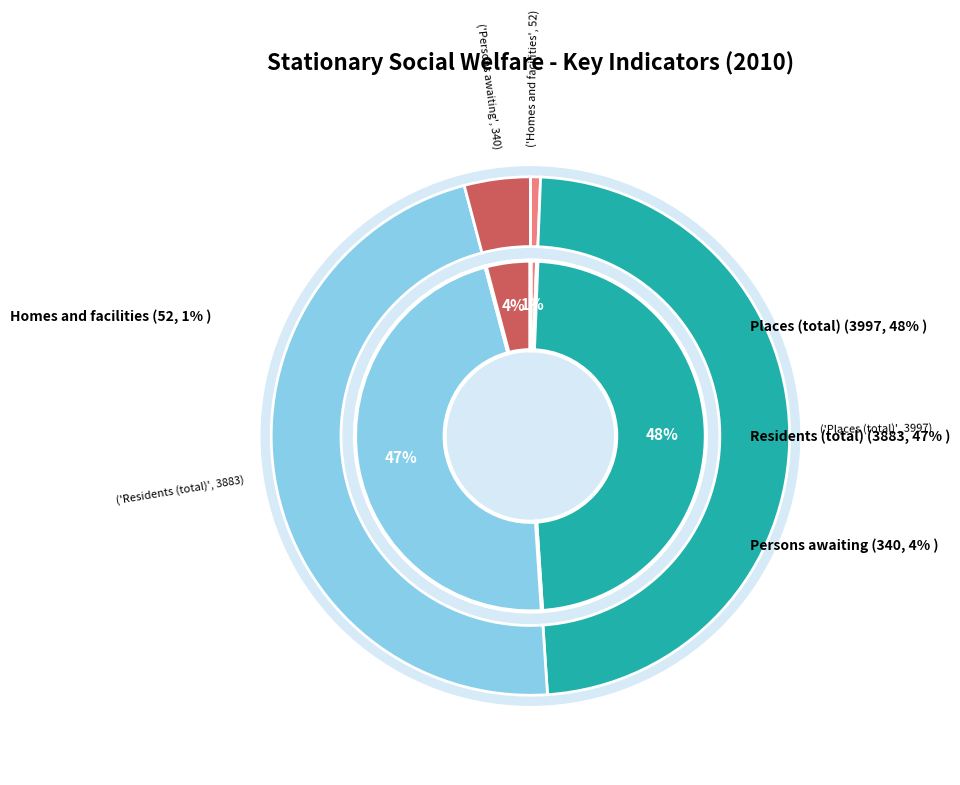

Combined, do Persons awaiting and Residents (total) account for over 50%?

Yes